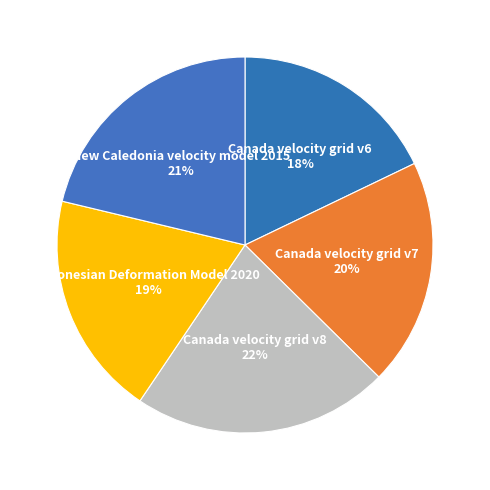

To the nearest percent, what is the difference between the Canada velocity grid v6 and Canada velocity grid v8 slice percentages?

4%